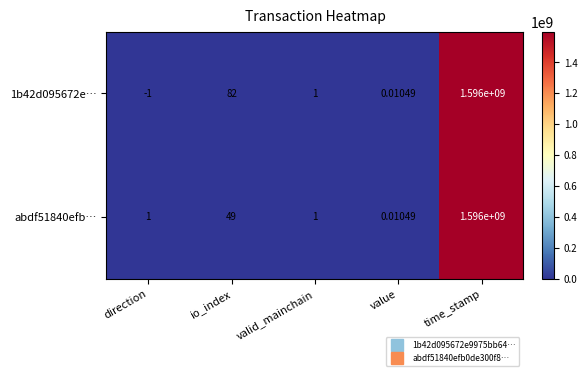

How many values in 1b42d095672e… are below zero?

1